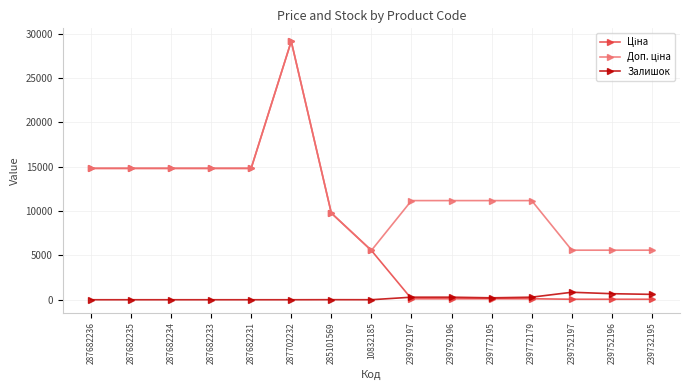

At which category is the sum across all series the highest?

287702232